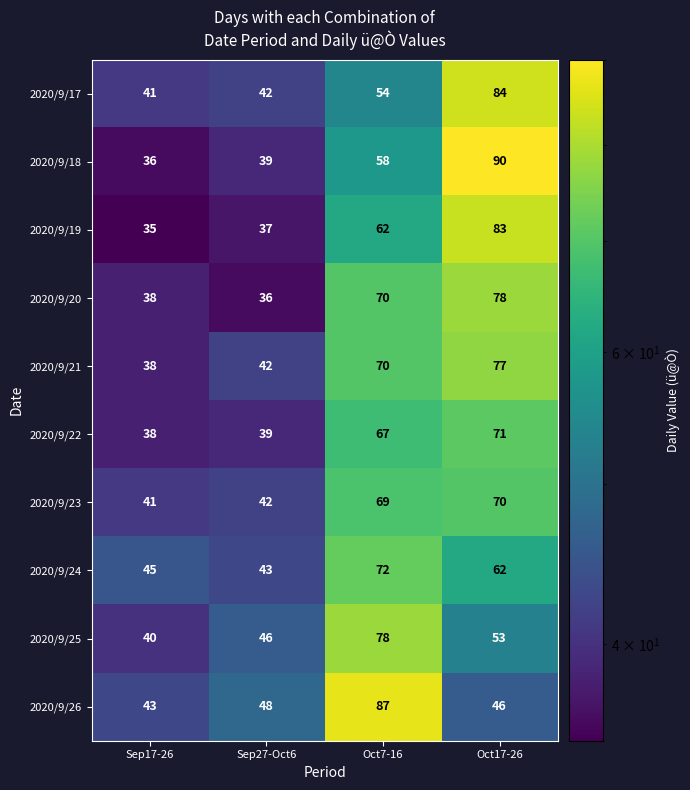

What is the approximate value of 2020/9/18 at Sep17-26, to the nearest 10?

40